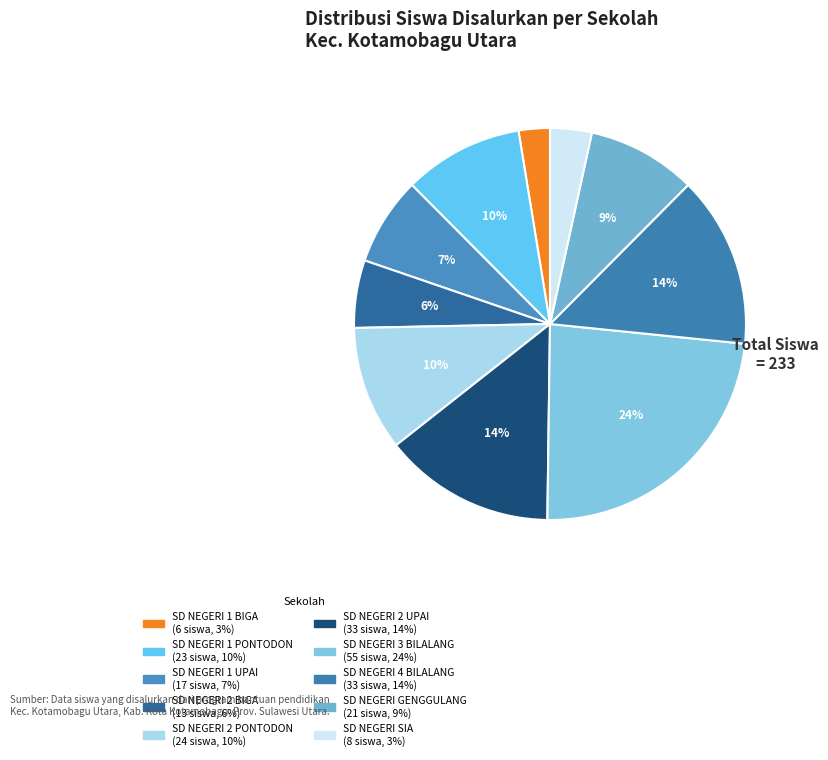

Rank the categories by value from highest to lowest.

SD NEGERI 3 BILALANG, SD NEGERI 2 UPAI, SD NEGERI 4 BILALANG, SD NEGERI 2 PONTODON, SD NEGERI 1 PONTODON, SD NEGERI GENGGULANG, SD NEGERI 1 UPAI, SD NEGERI 2 BIGA, SD NEGERI SIA, SD NEGERI 1 BIGA